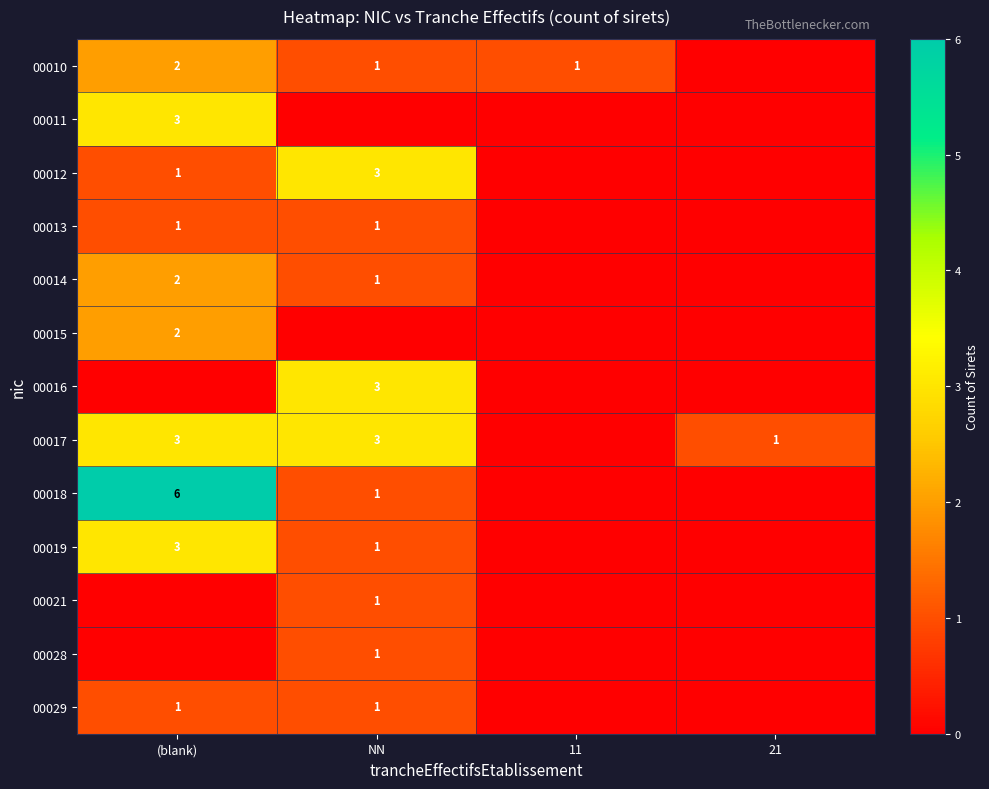

True or false: 00029 has a value of 1 at (blank).

True